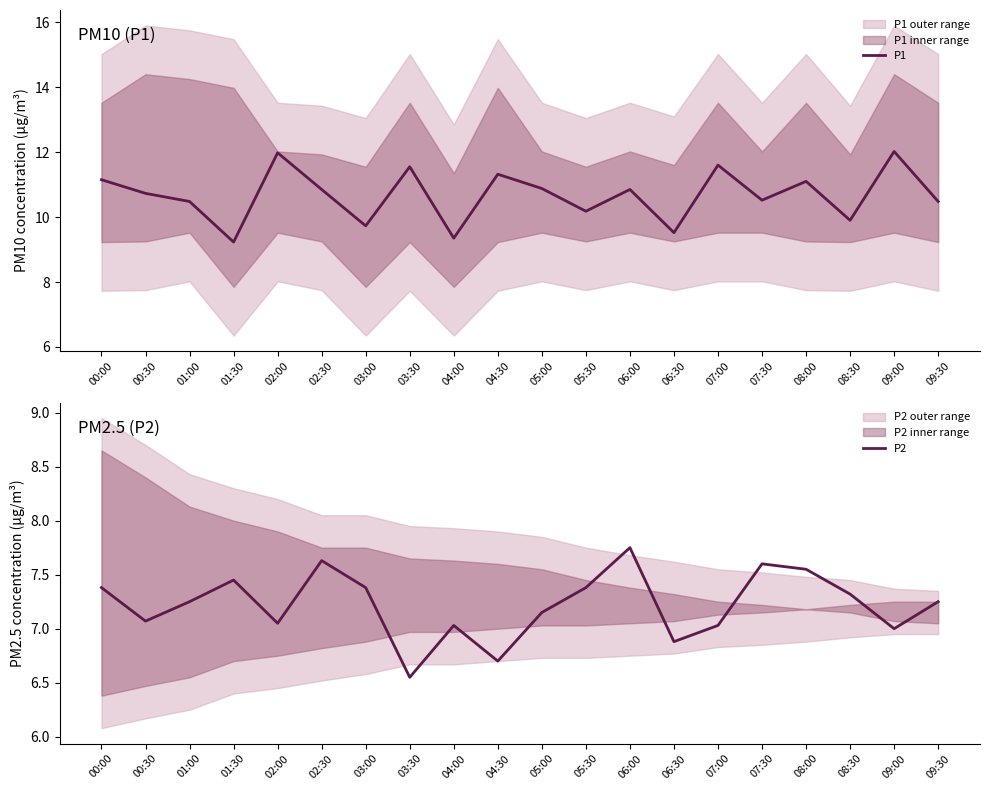

True or false: P1 and P2 cross at least once.

False